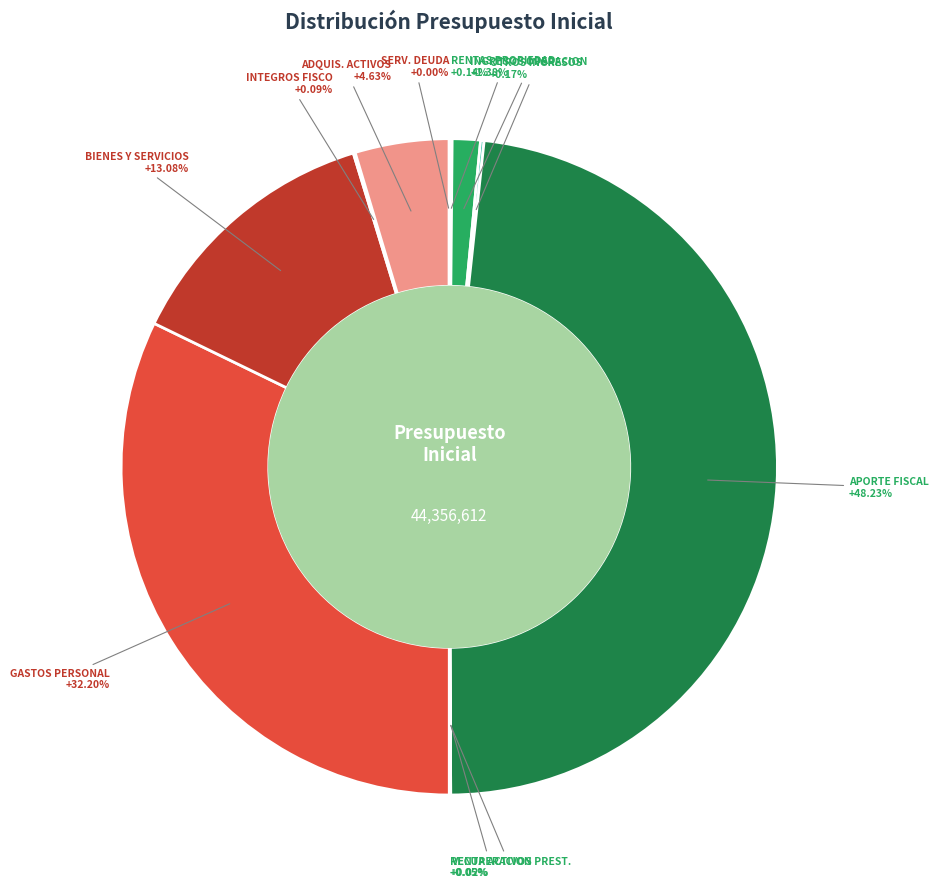

Count the number of slices in the pie.

11